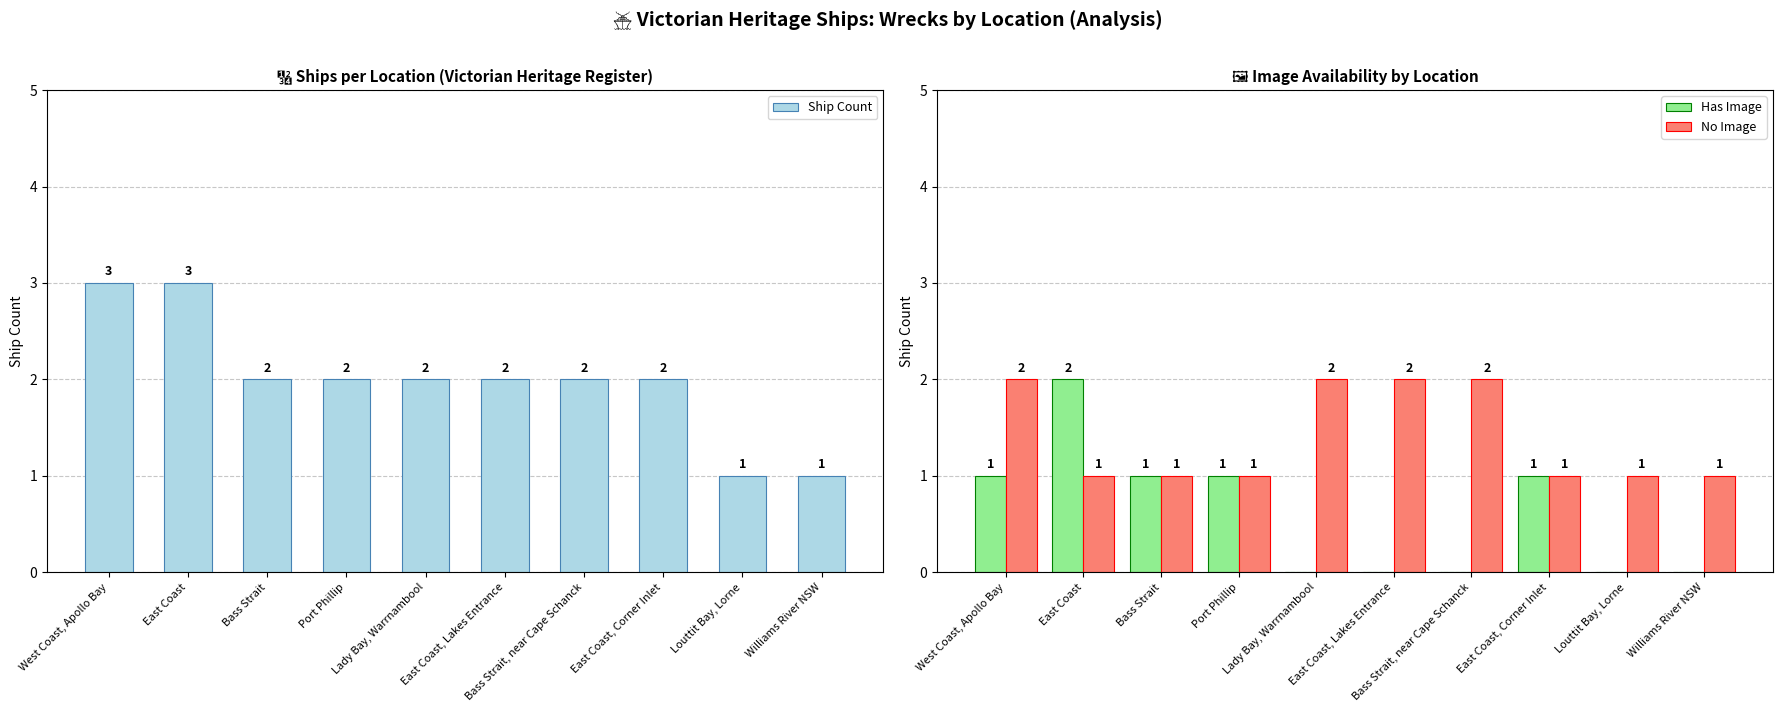

At Port Phillip, list the series in order from largest to smallest.

Ship Count, Has Image, No Image